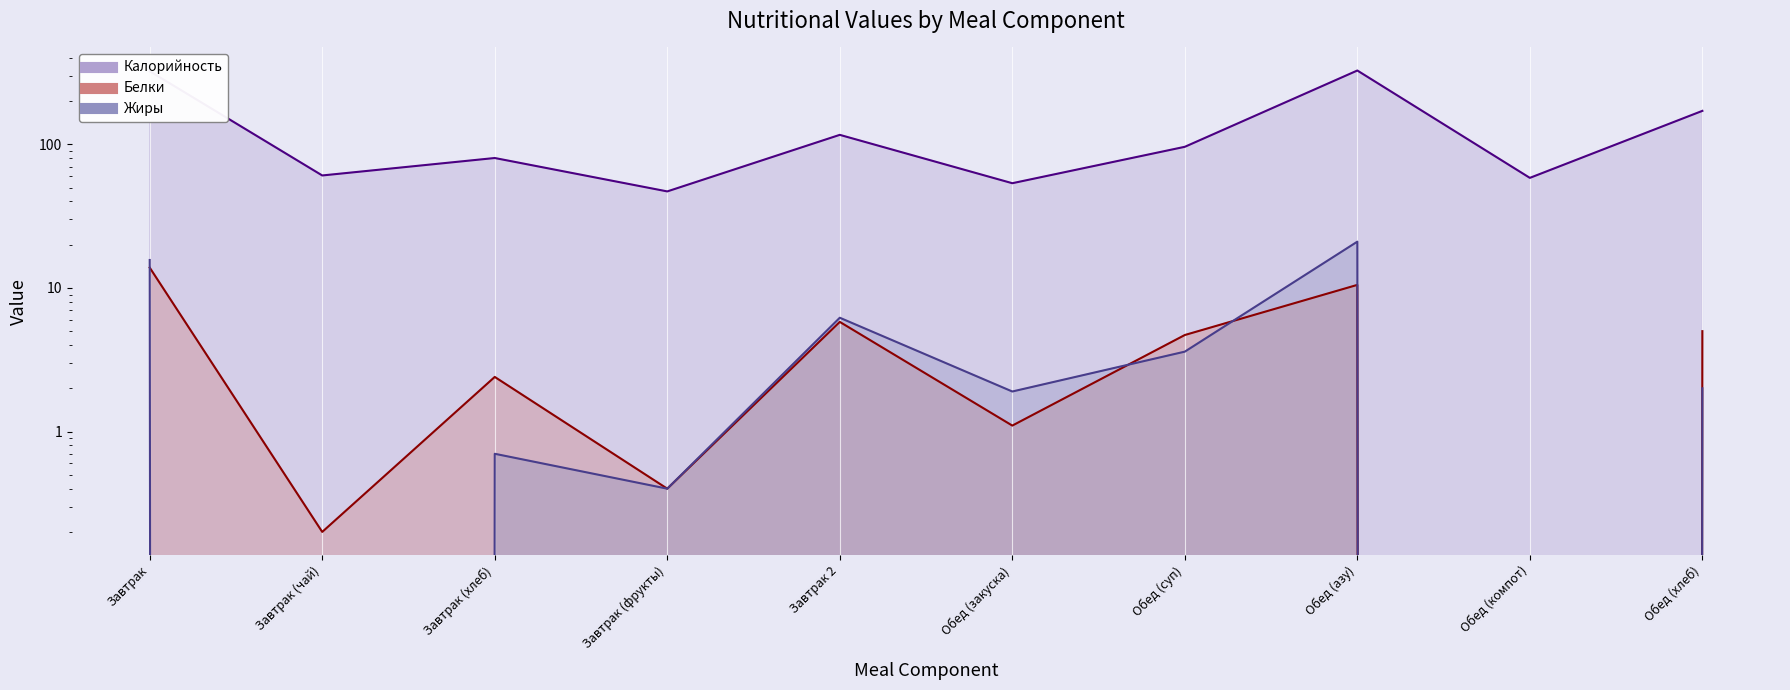

The Жиры series shows 0.4 at Завтрак (фрукты). True or false?

True